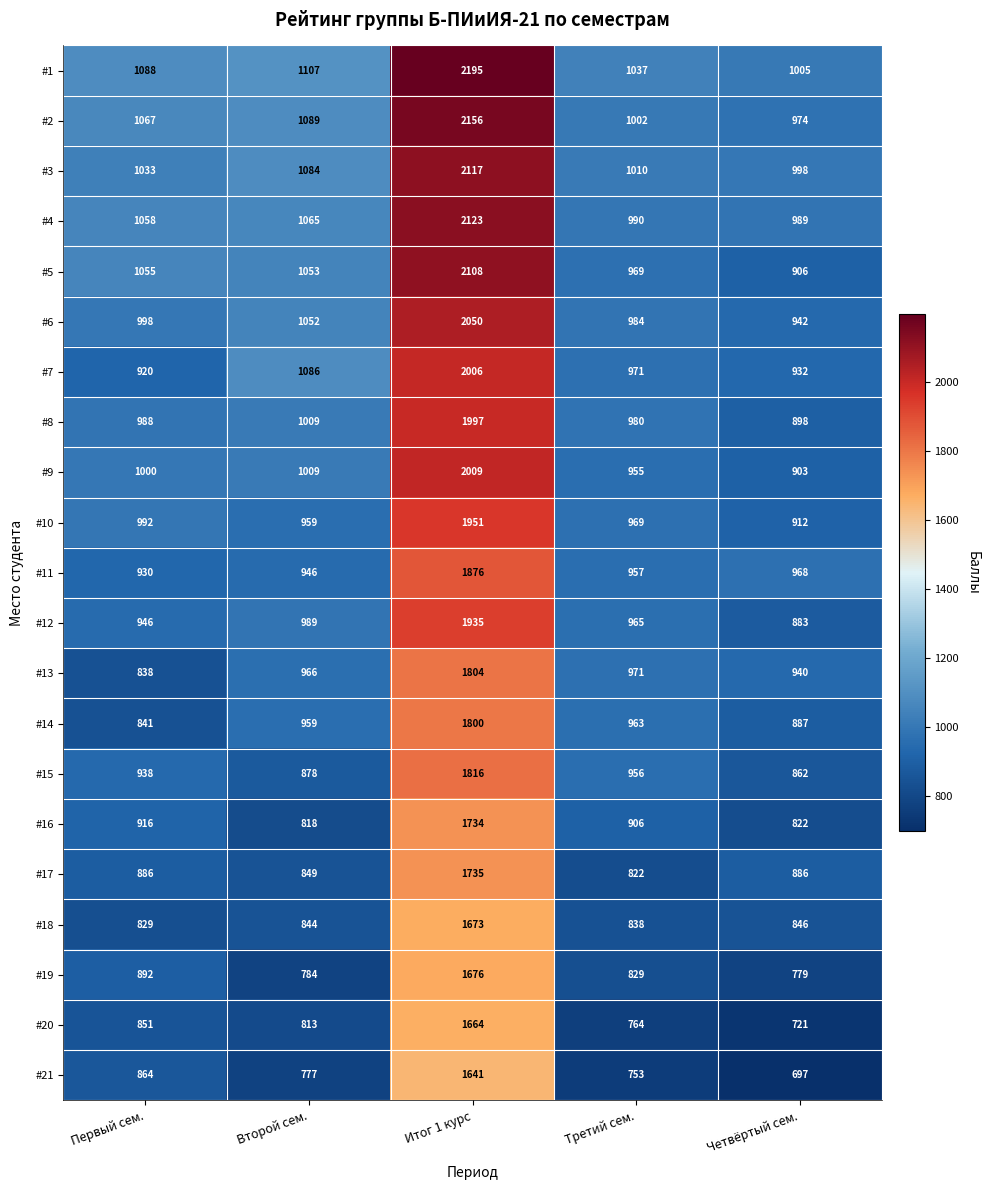

Count the number of data series in this chart.

21